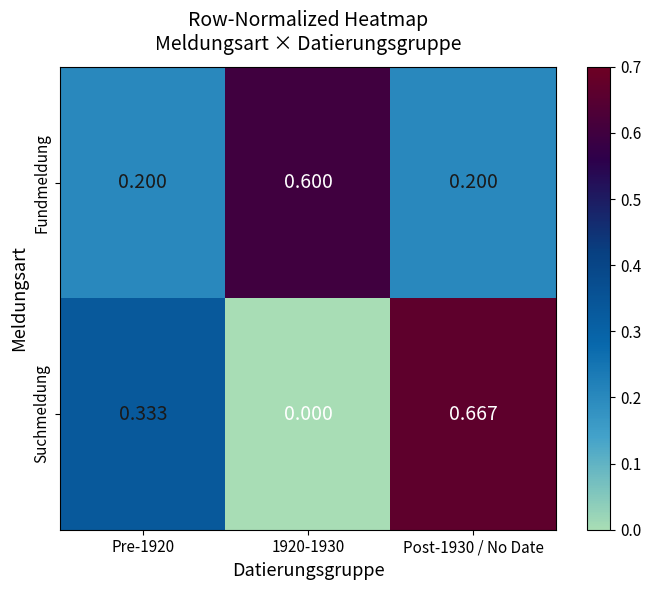

Is the value of Fundmeldung at 1920-1930 greater than the value of Suchmeldung at Pre-1920?

Yes